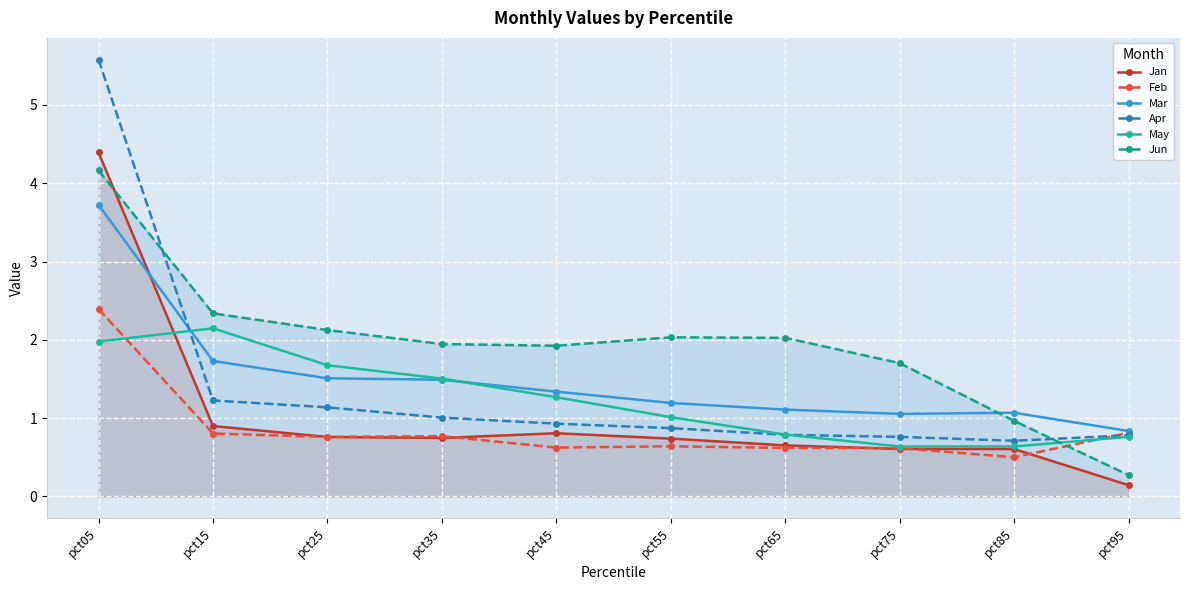

Read the Jun value at pct45.

1.9